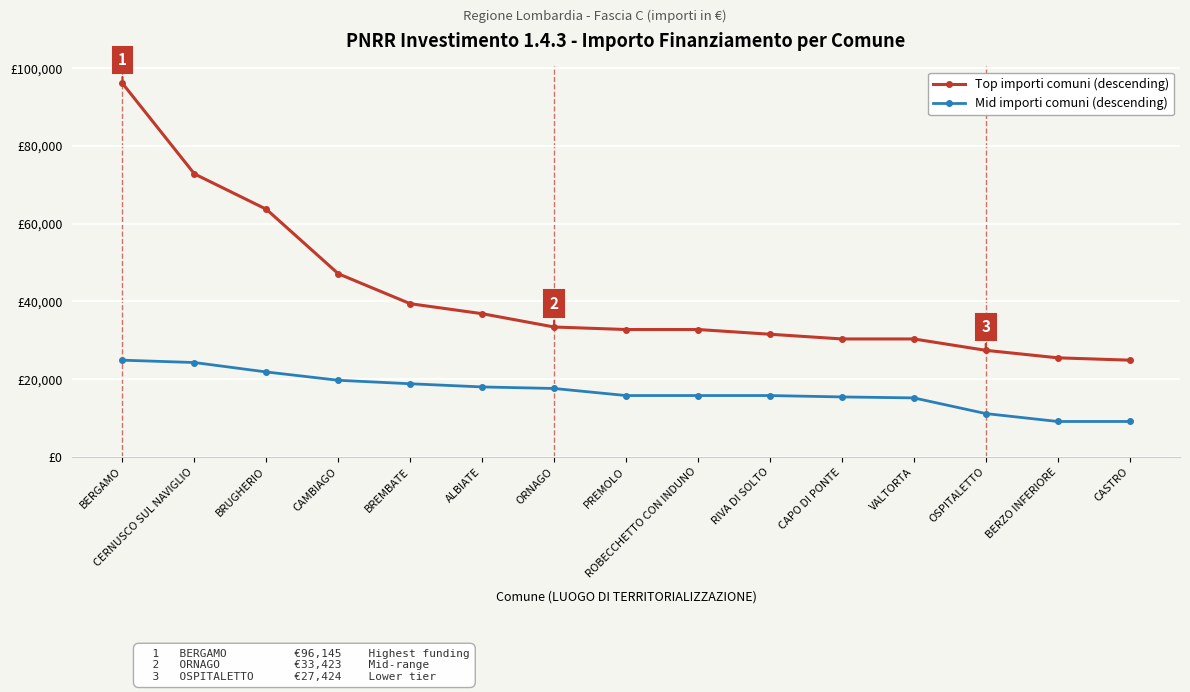

Does the chart display data point markers on the line(s)?

Yes